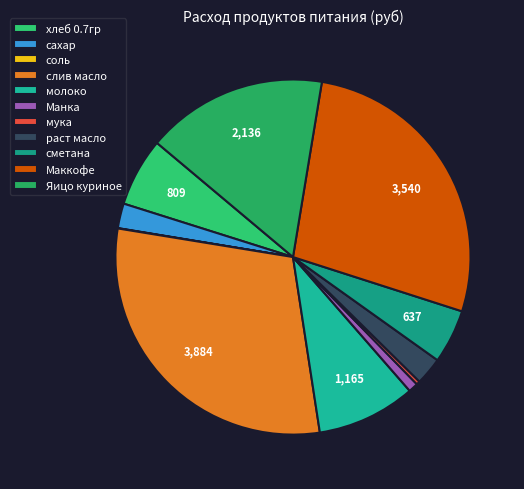

To the nearest percent, what is the average slice percentage?

9%